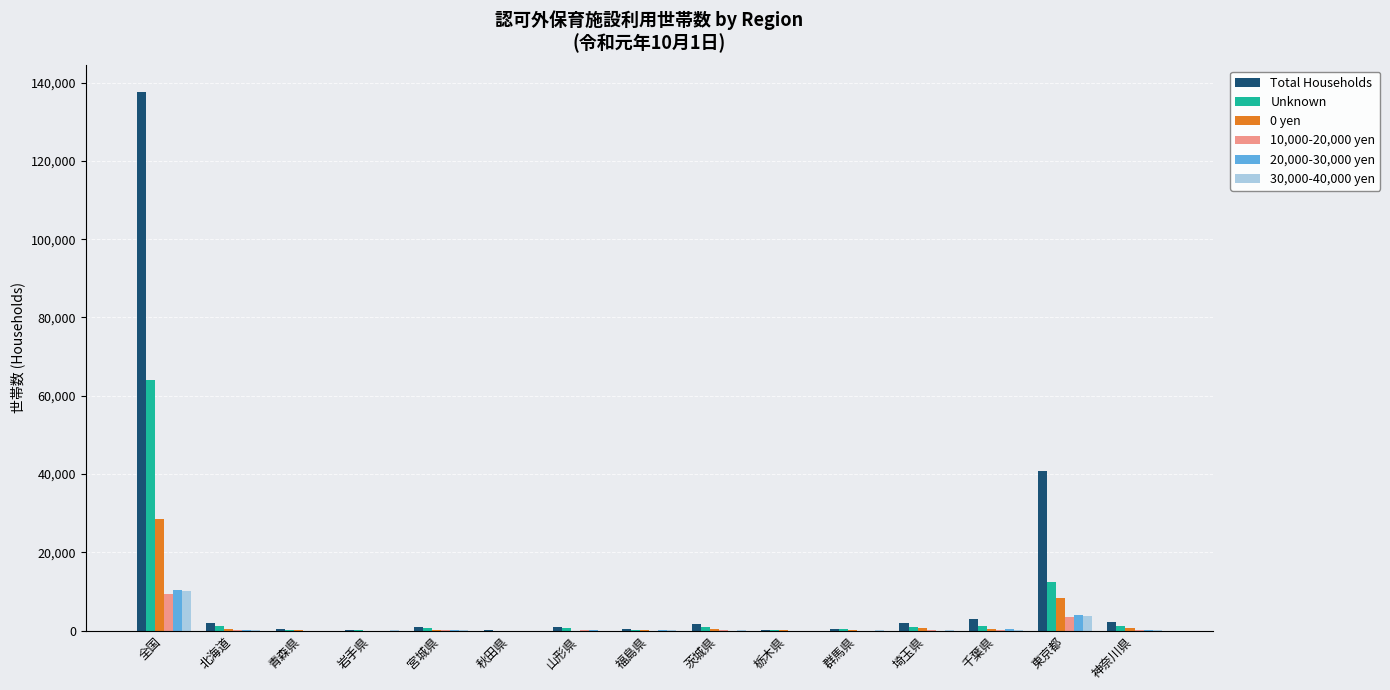

Is it true that Unknown equals 105 at 栃木県?

True